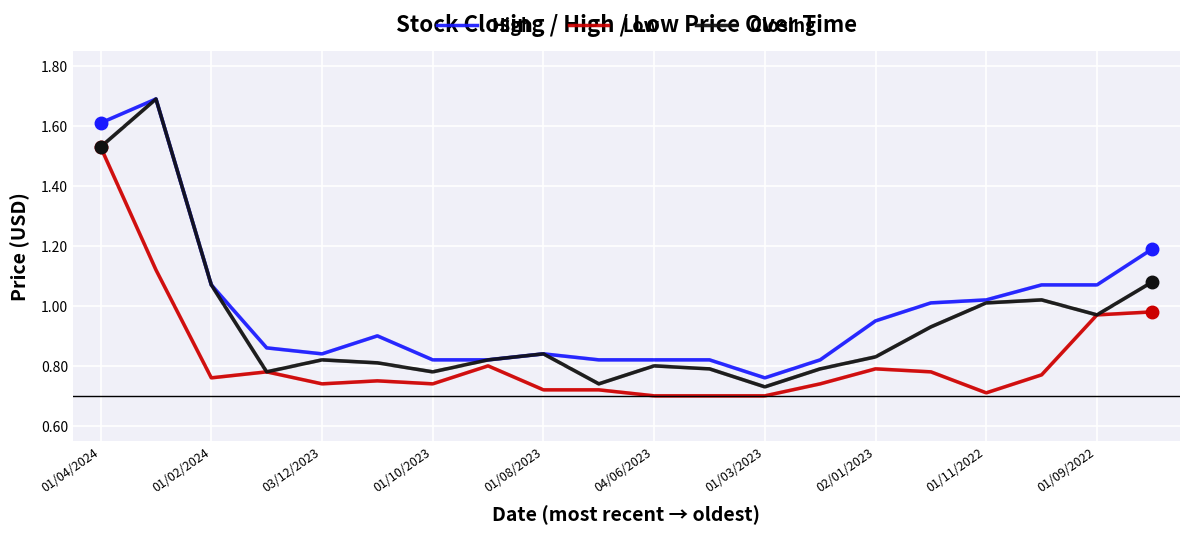

List the series in order of their overall mean, lowest first.

Low, Closing, High